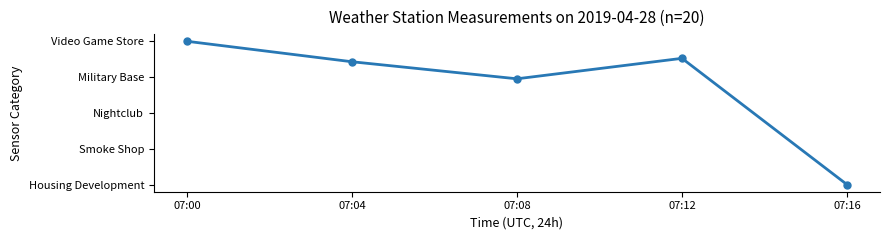

At which category does the data reach its first local valley?

07:08